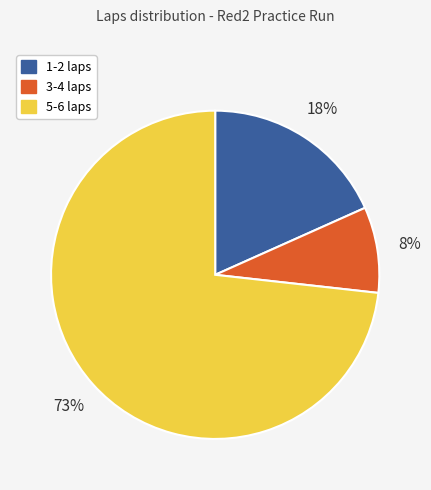

Combined, do 1-2 laps and 5-6 laps account for over 50%?

Yes